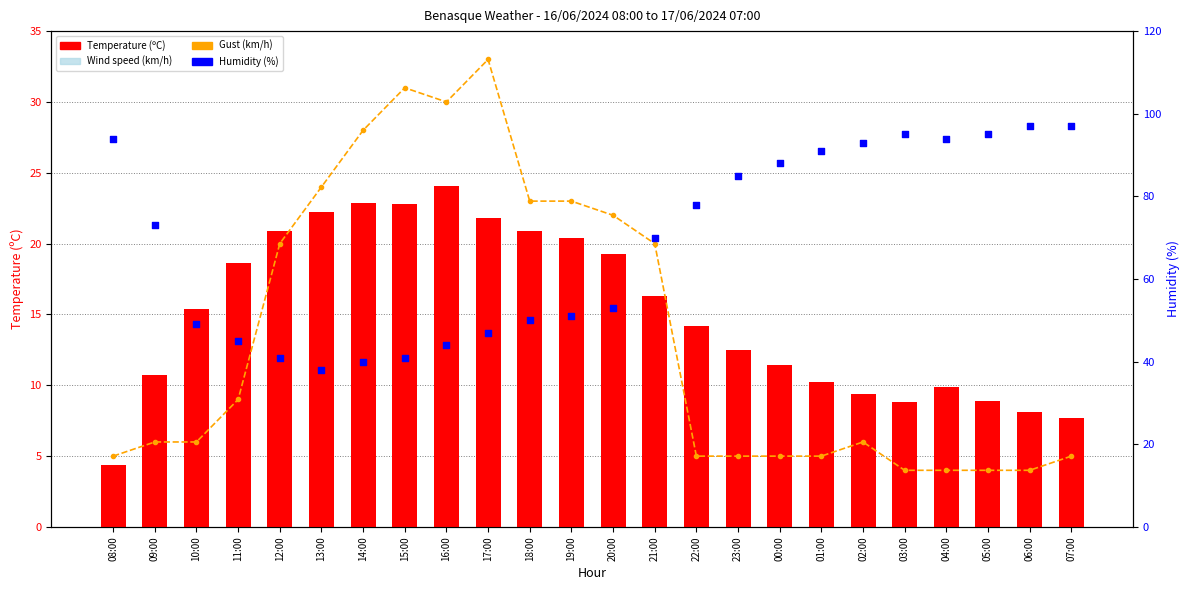

Which series has the widest spread of Y values?

Humidity (%)